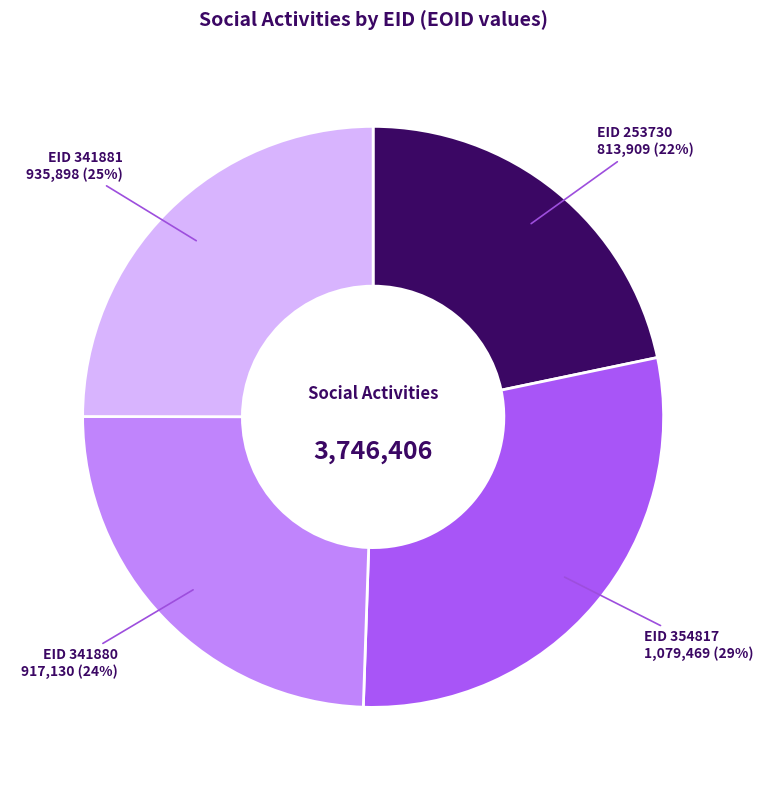

To the nearest percent, what is the average slice percentage?

25%